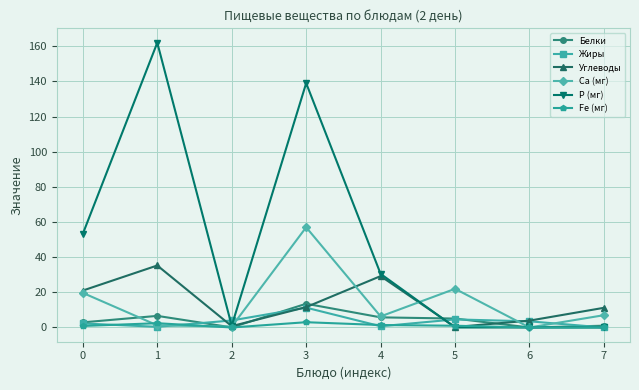

Rank the series by their maximum value, from lowest to highest.

Fe (мг), Жиры, Белки, Углеводы, Са (мг), Р (мг)